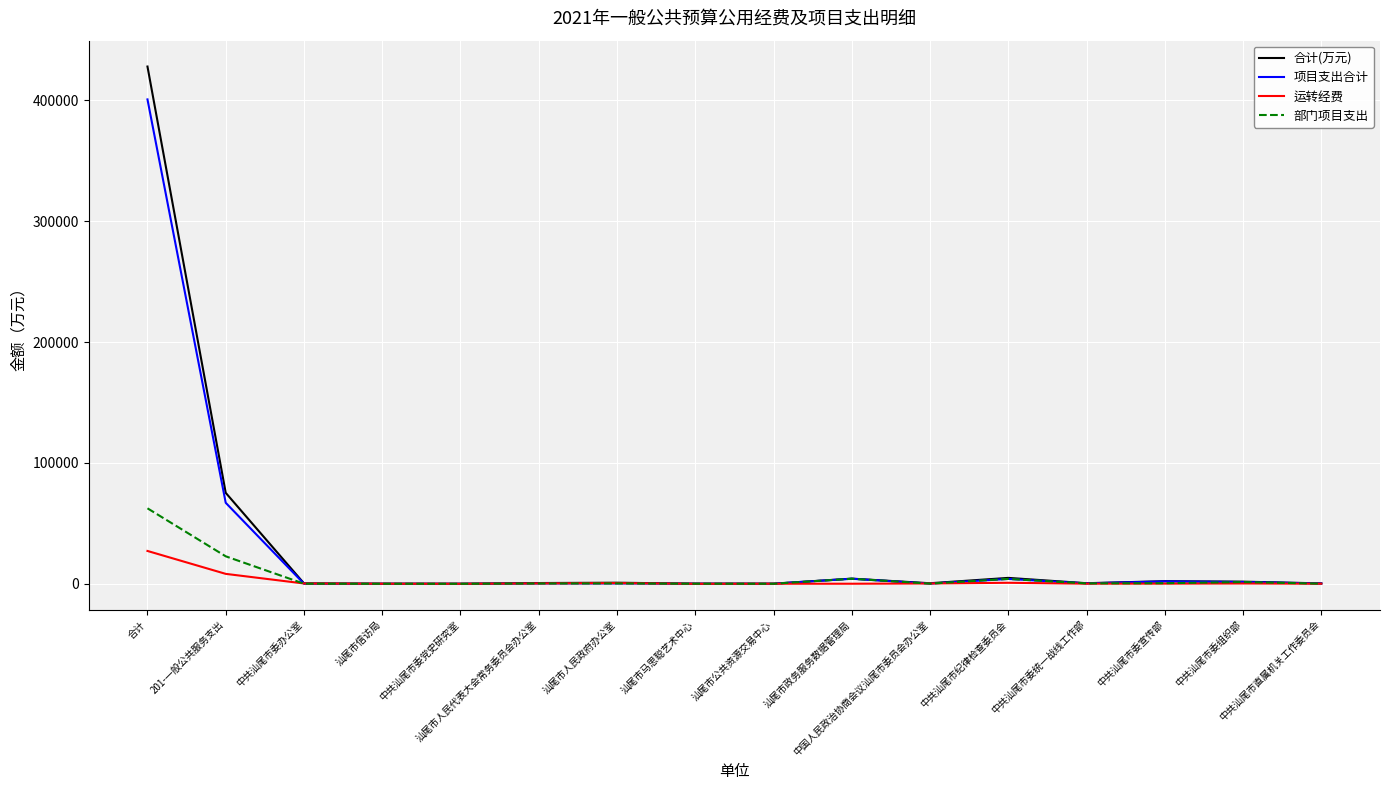

True or false: 部门项目支出 and 合计(万元) intersect in this chart.

False